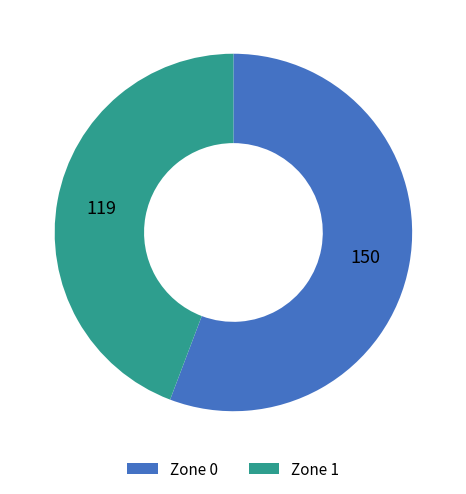

Is there a majority slice in this chart?

Yes